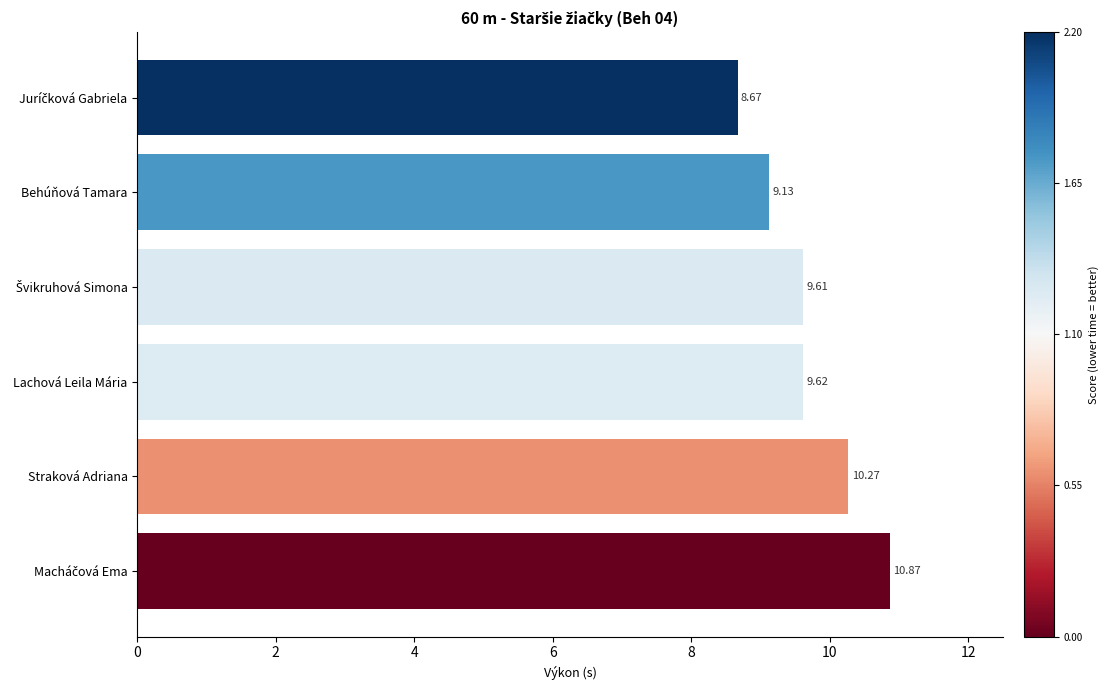

What is the ratio of the value at Lachová Leila Mária to the value at Behúňová Tamara?

1.1